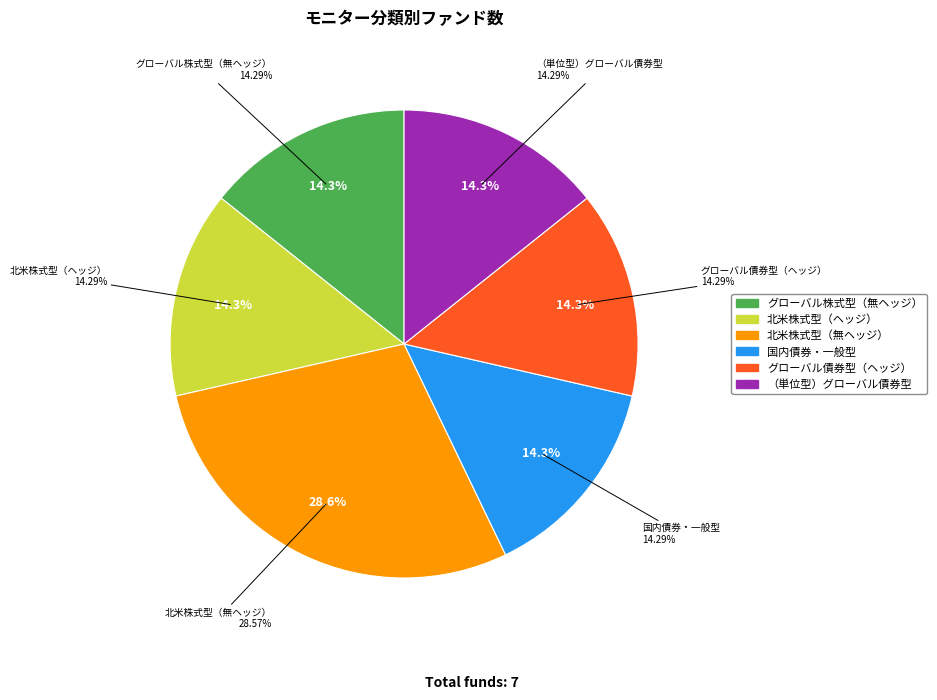

Does グローバル債券型（ヘッジ） account for over 50% of the chart?

No